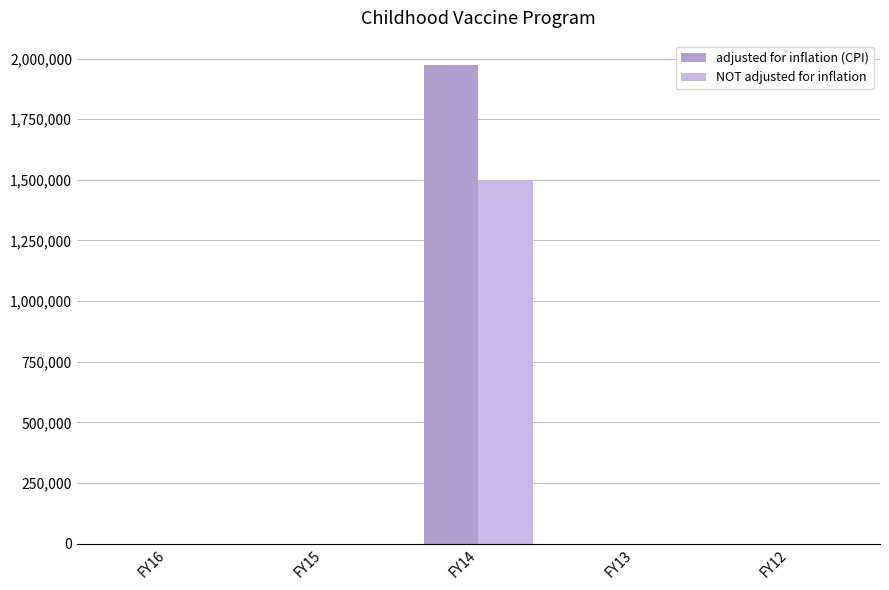

Which category has the highest value in the adjusted for inflation (CPI) series?

FY14